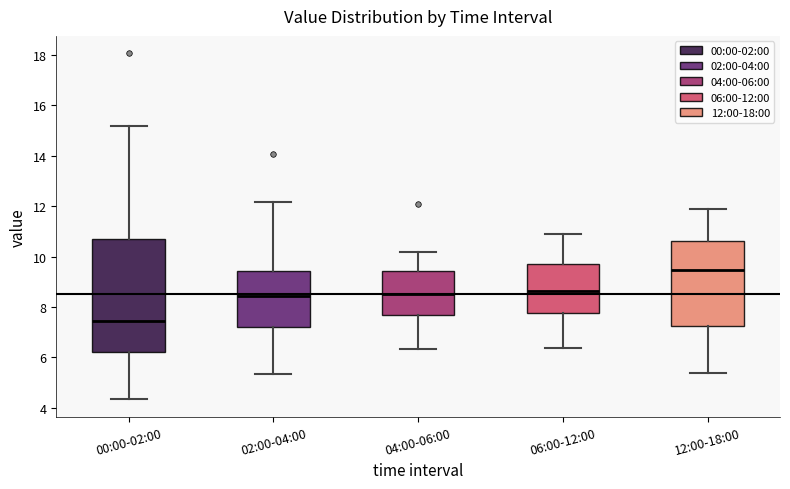

Which box has the lowest median line?

00:00-02:00